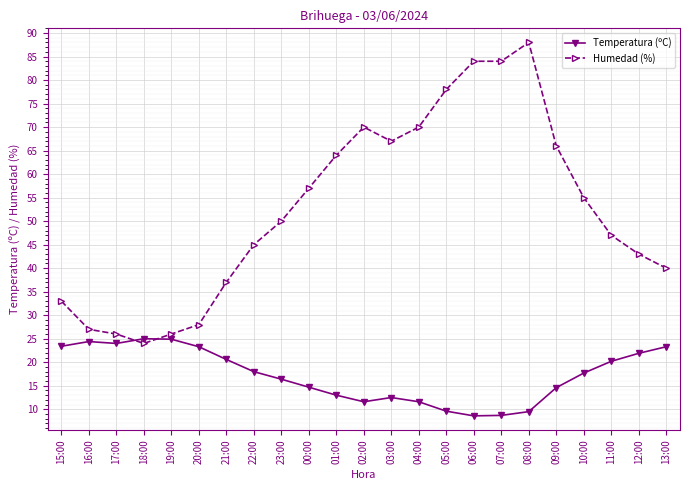

What is the lowest value of the Humedad (%) series?

24.0